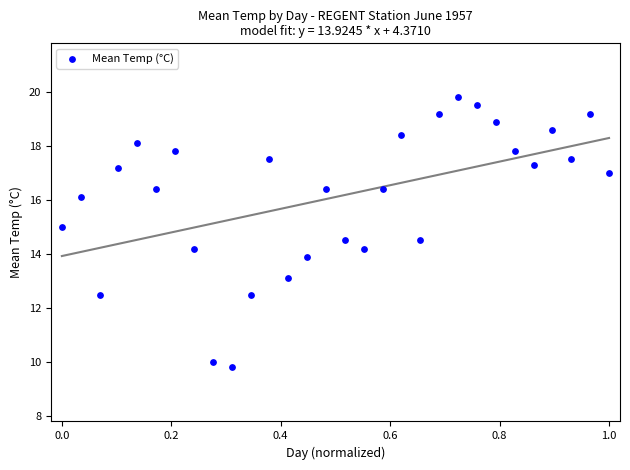

What is the range of X values (max minus min)?

1.0